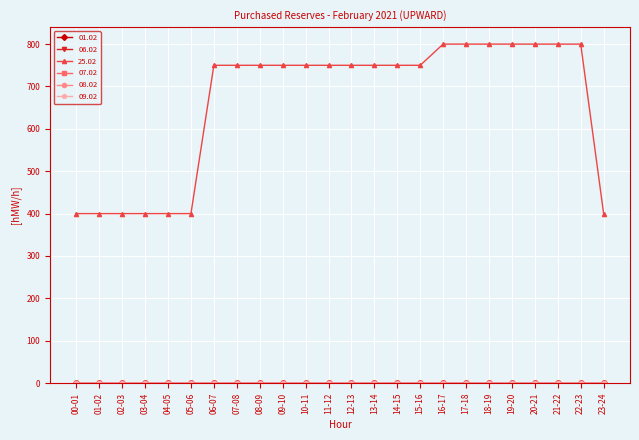

Does the chart have visible grid lines?

Yes